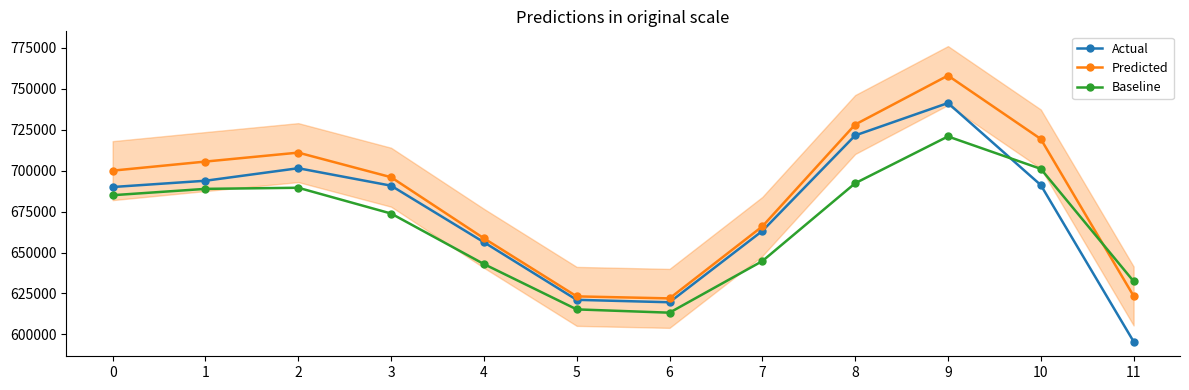

The Baseline series shows 644765.4 at 7. True or false?

True